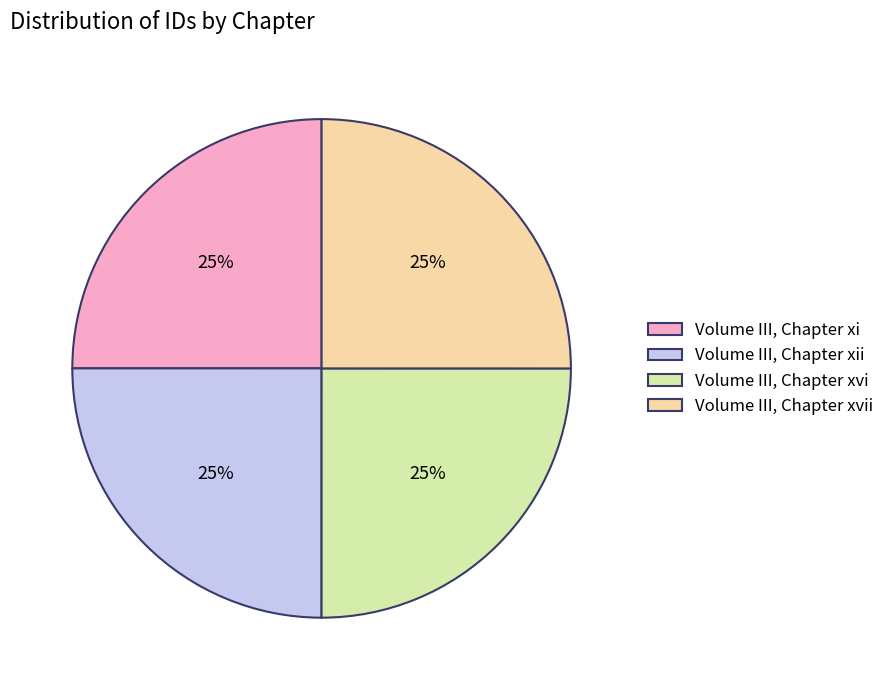

Approximately how many times larger is the value at Volume III, Chapter xvi compared to Volume III, Chapter xi?

1.0